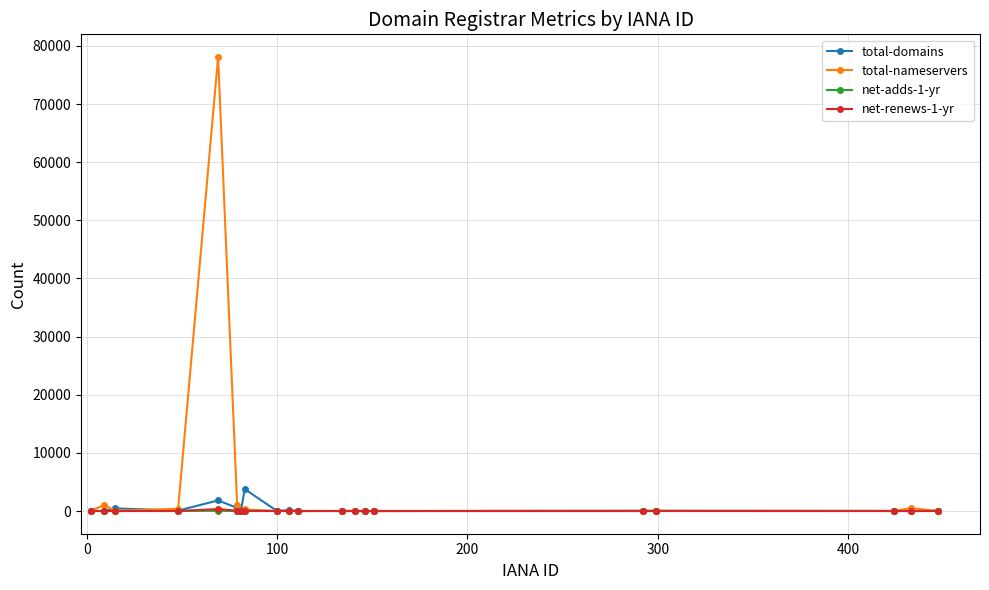

True or false: net-renews-1-yr has more than 1 interior local peaks.

True